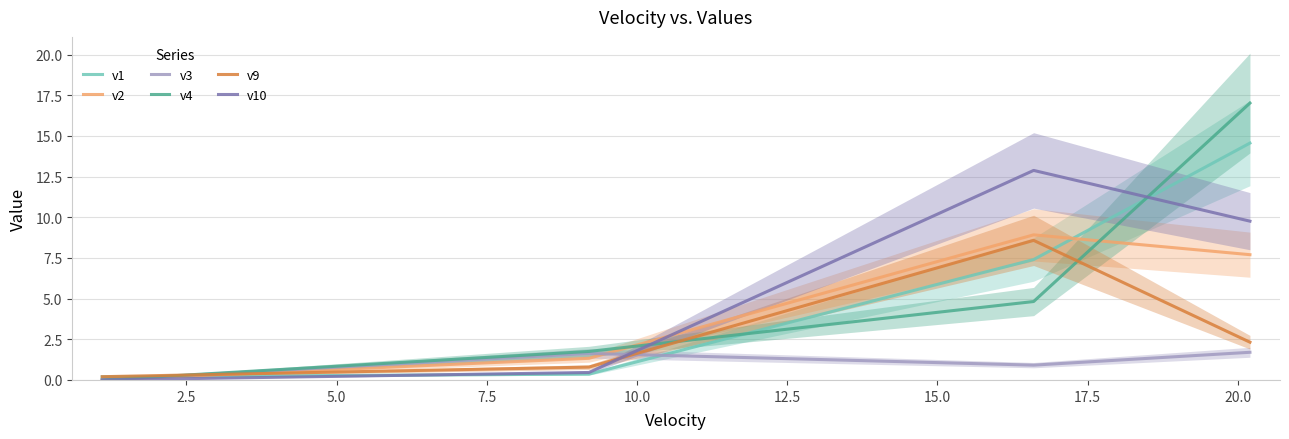

What is the highest value of the v1 series?

14.6